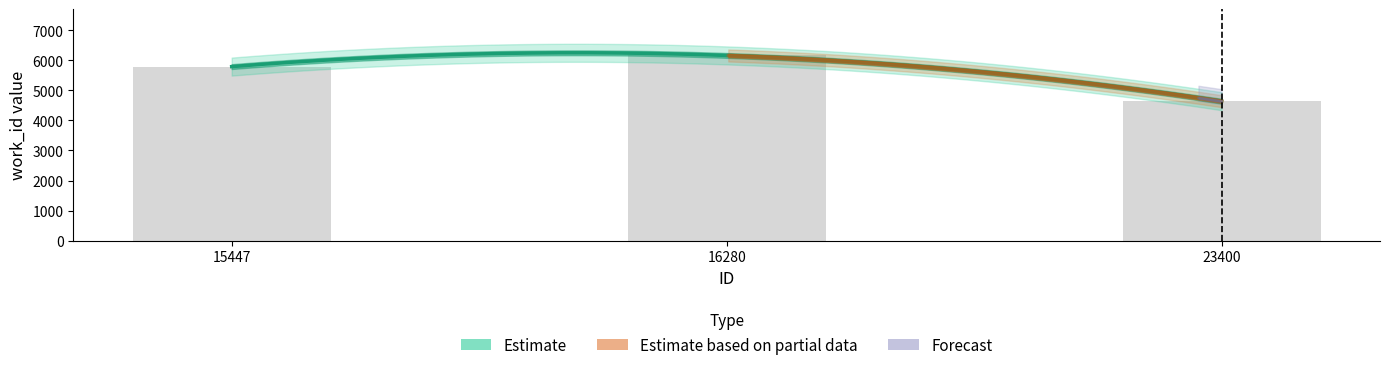

What is the minimum value shown in the chart?

4640